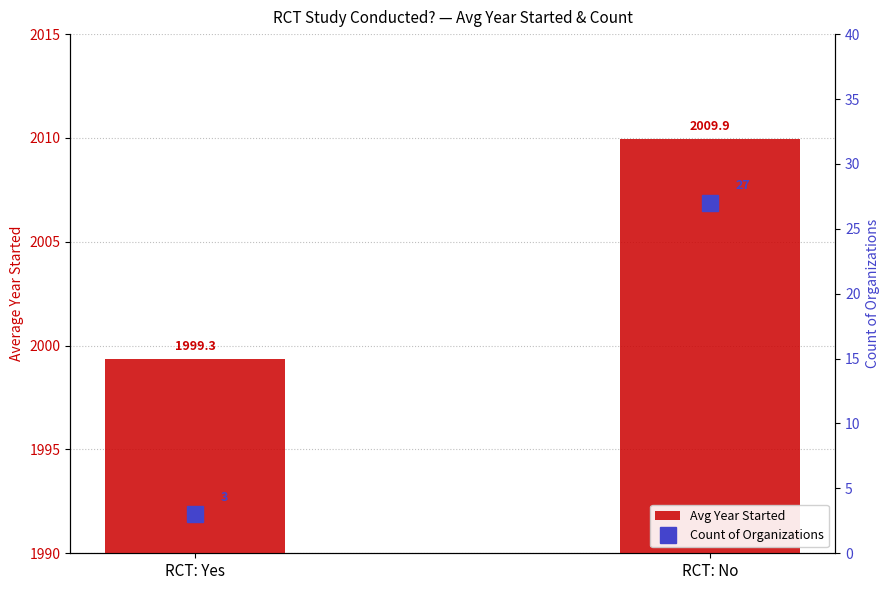

At which category is the sum across all series the highest?

RCT: No